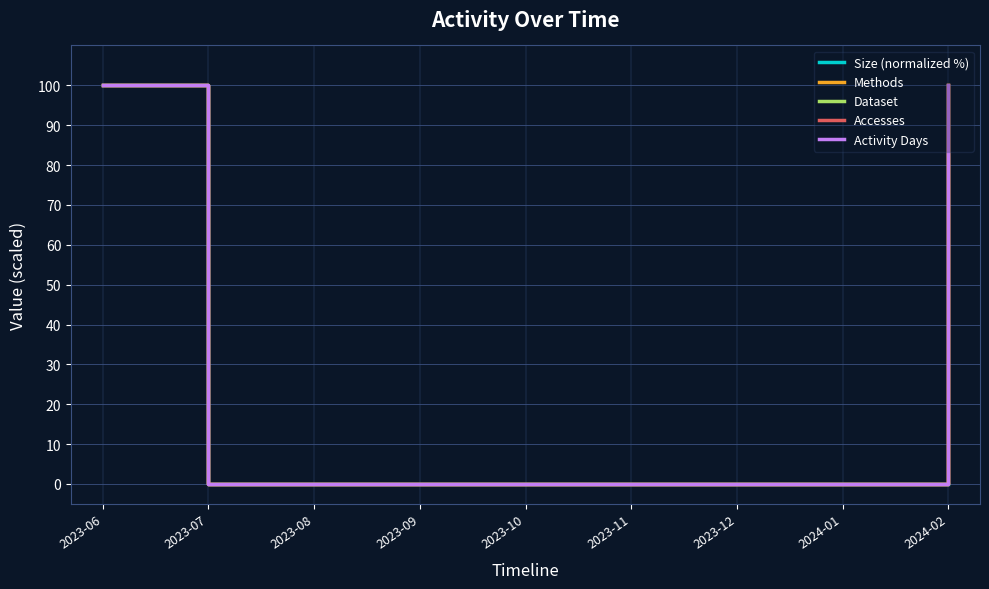

Which category has the highest value in the Activity Days series?

2023-06